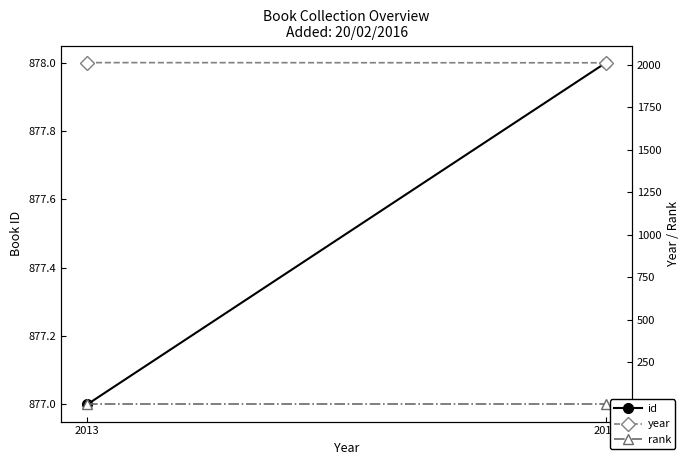

Which category has the highest value across all series?

2013